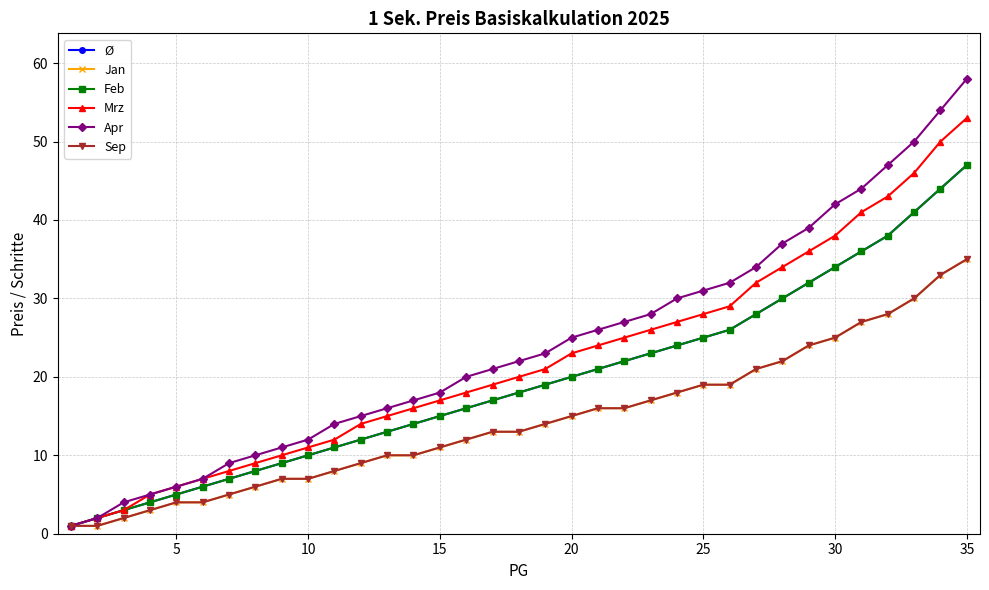

What is the sum of all Sep values?

505